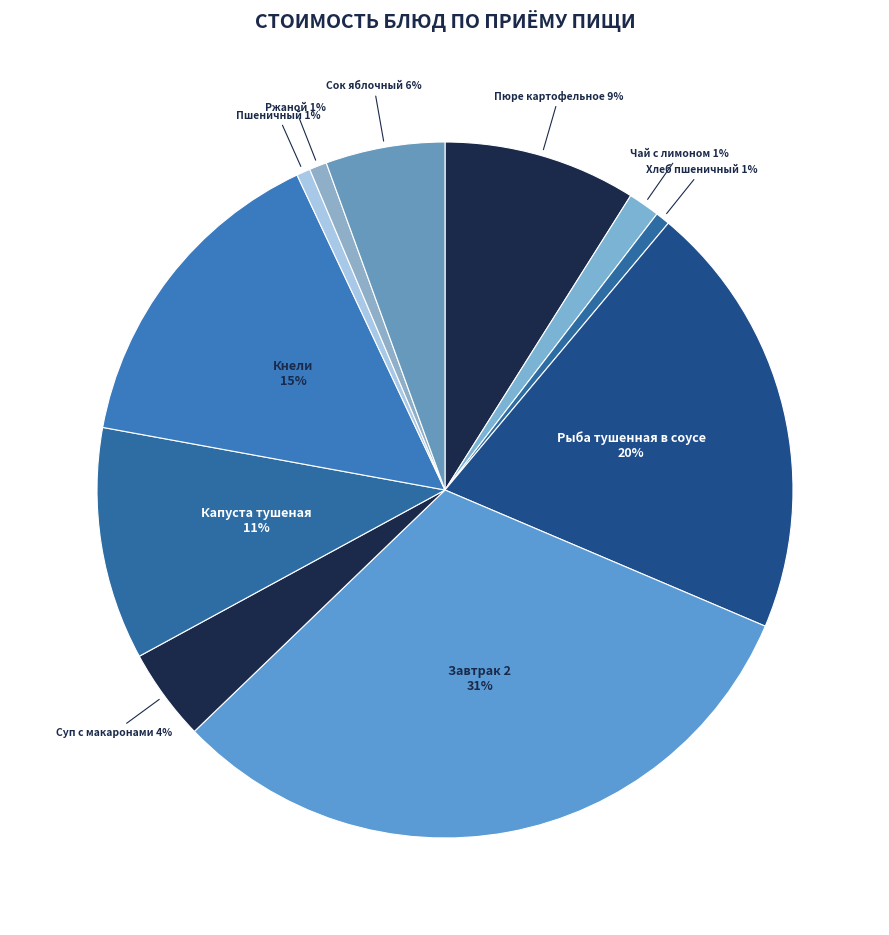

Between Рыба тушенная в соусе and Ржаной, which is larger?

Рыба тушенная в соусе